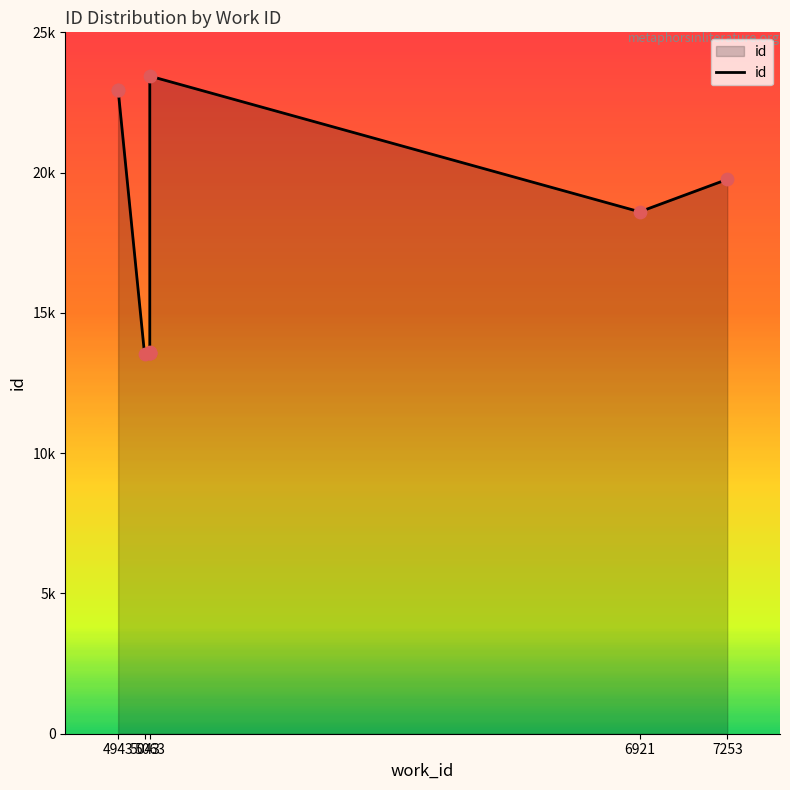

Which has a higher value, 4943 or 5063?

4943